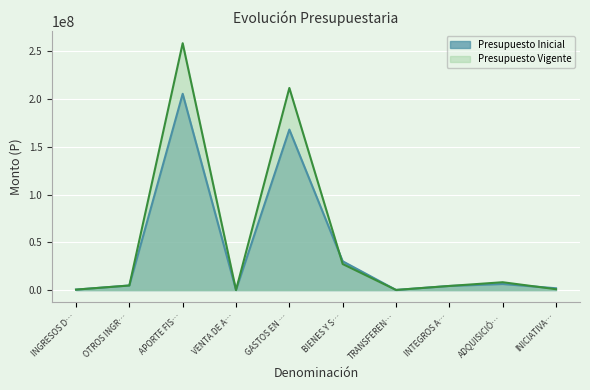

What position from the left is ADQUISICIÓ…?

9